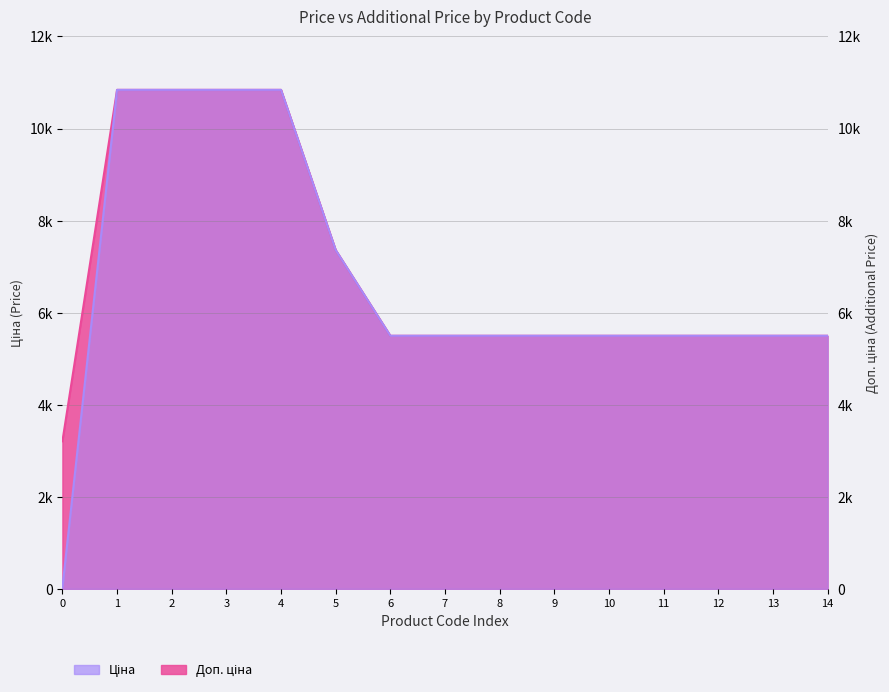

How many lines are shown in the chart?

2